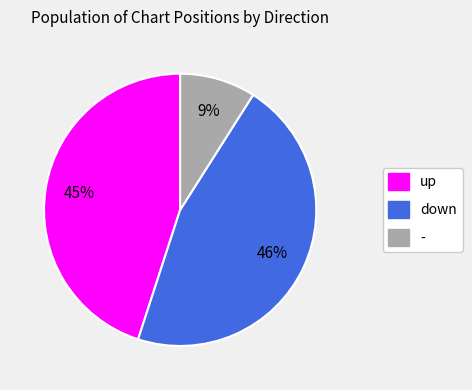

Does up represent more than half of the total?

No